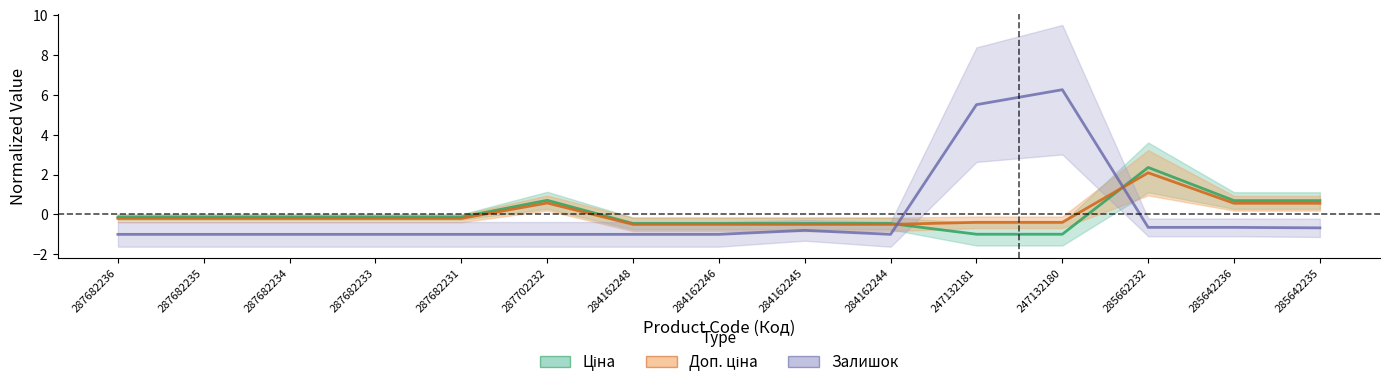

At which category is the sum across all series the highest?

247132180